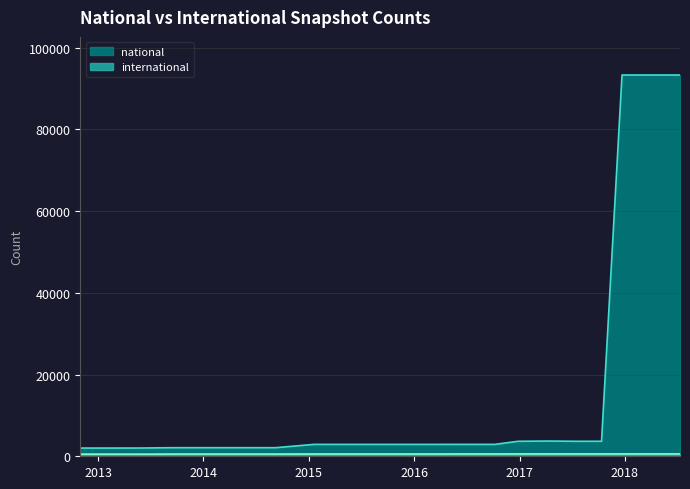

True or false: international and national cross at least once.

False